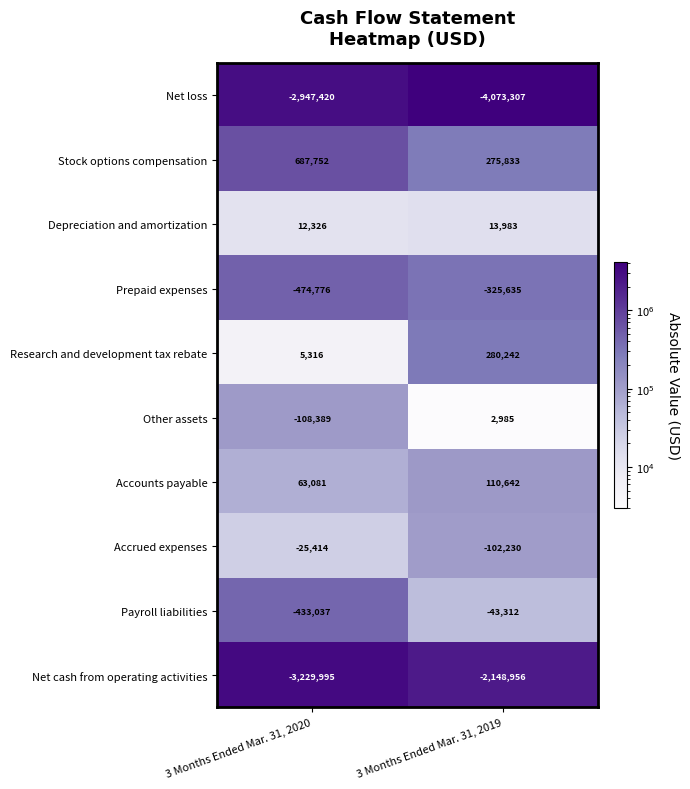

What is the greatest value displayed?

687752